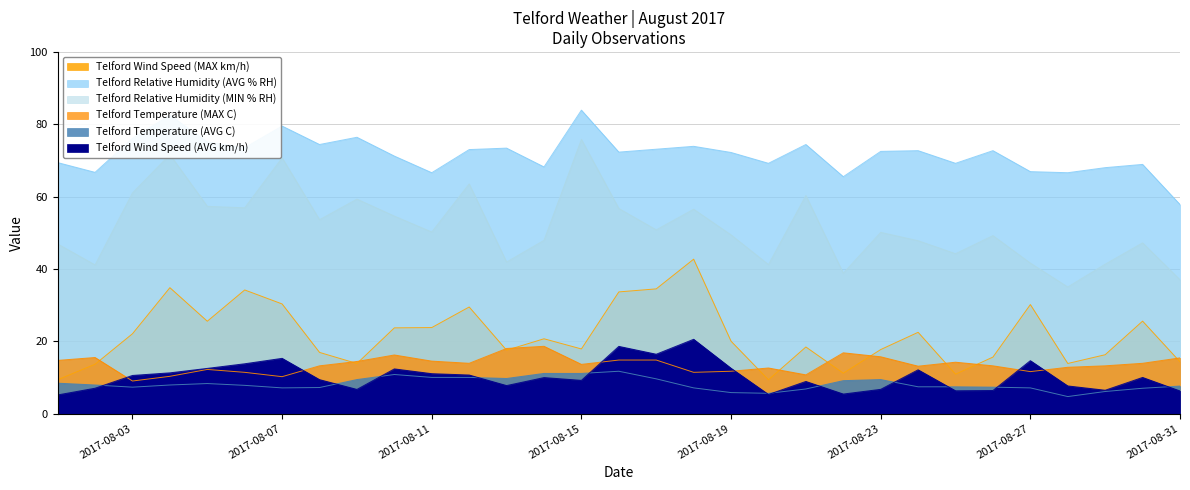

Which series has the largest range (max minus min)?

Telford Relative Humidity (MIN % RH)